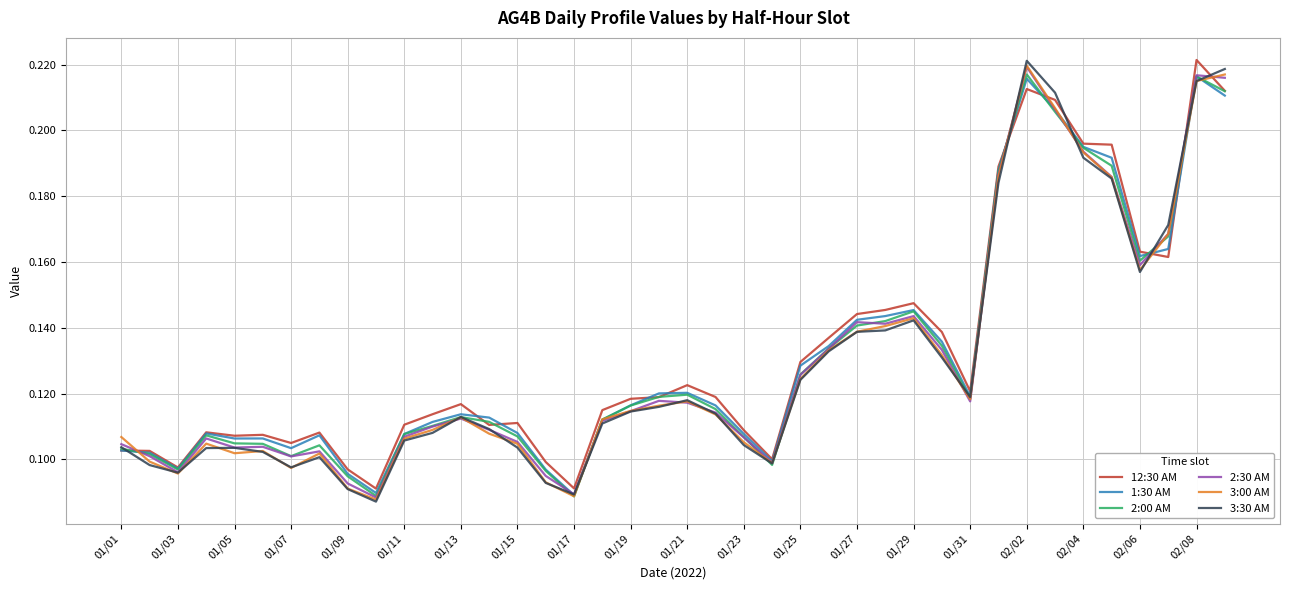

Which series has the widest spread of values?

3:30 AM